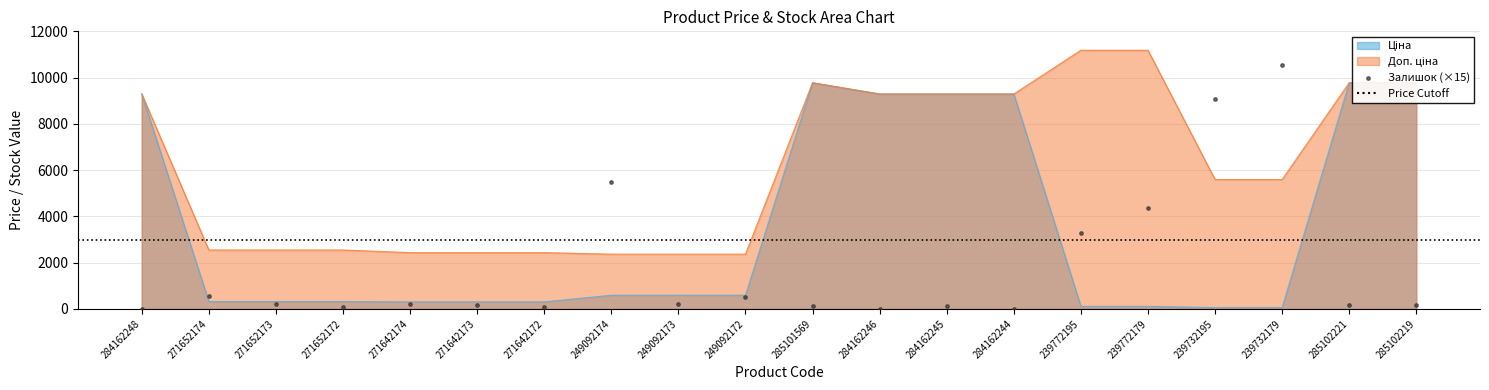

Which series reaches the maximum Y coordinate?

Доп. ціна